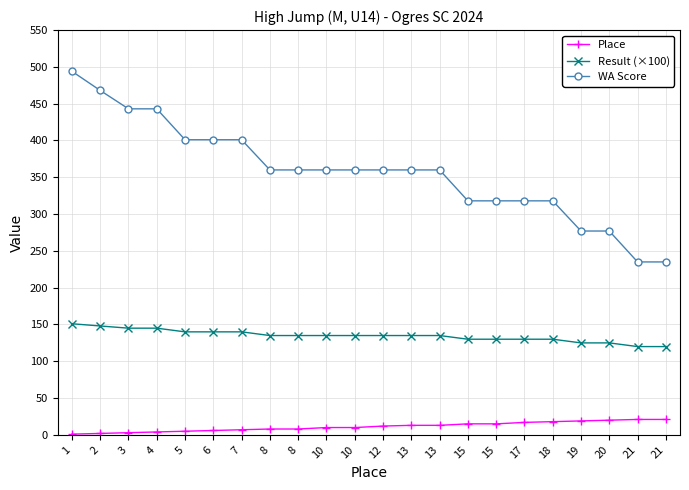

Which has a higher value, 15 or 13?

15